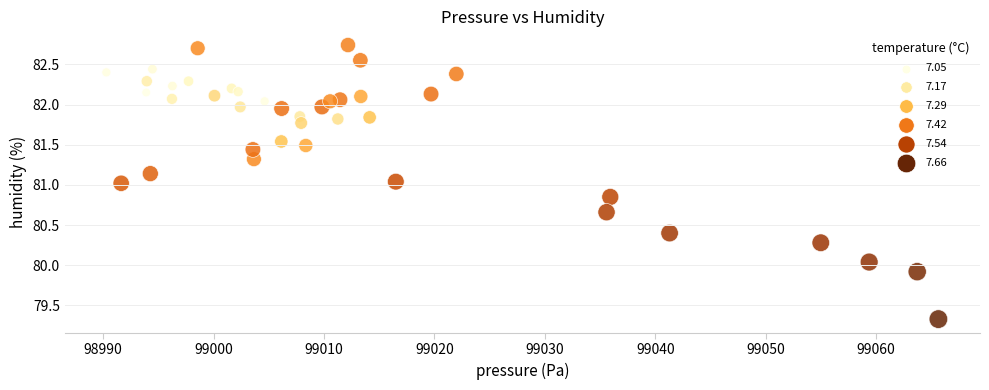

What is the range of Y values (max minus min)?

3.4